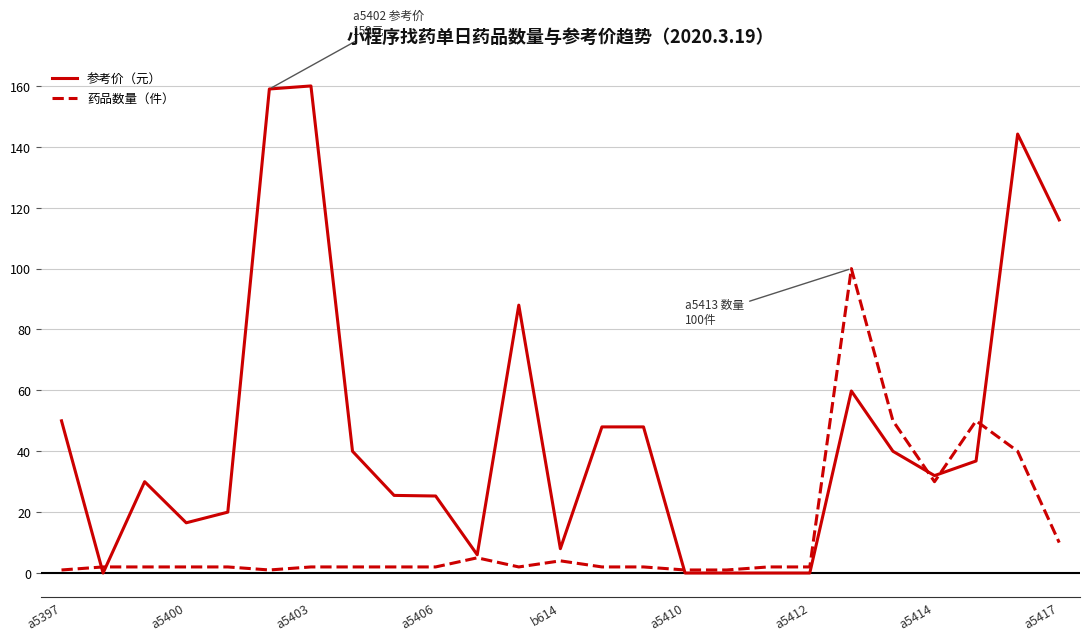

What is the sum of all 药品数量（件） values?

319.0